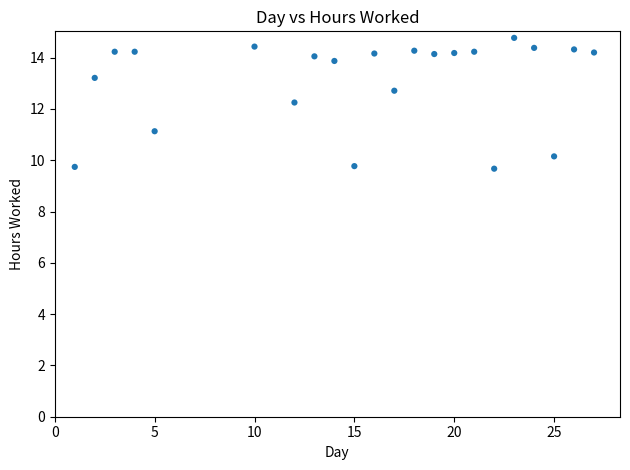

What is the range of X values (max minus min)?

26.0